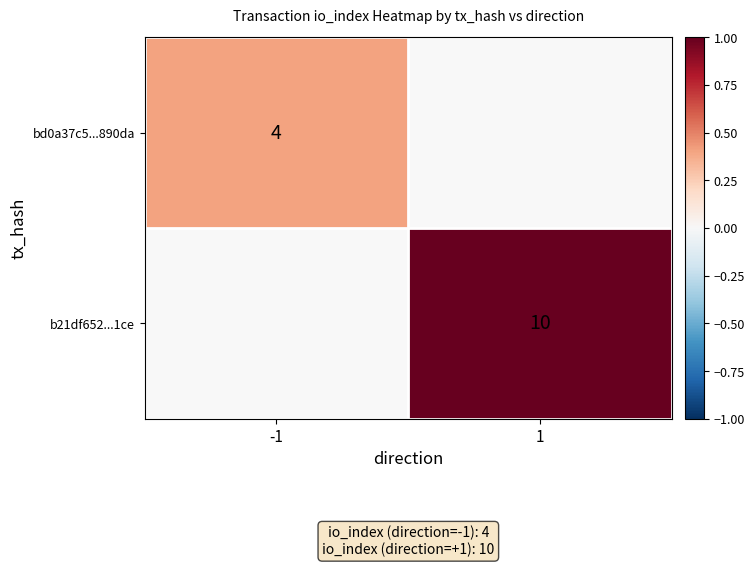

What is the greatest value displayed?

1.0